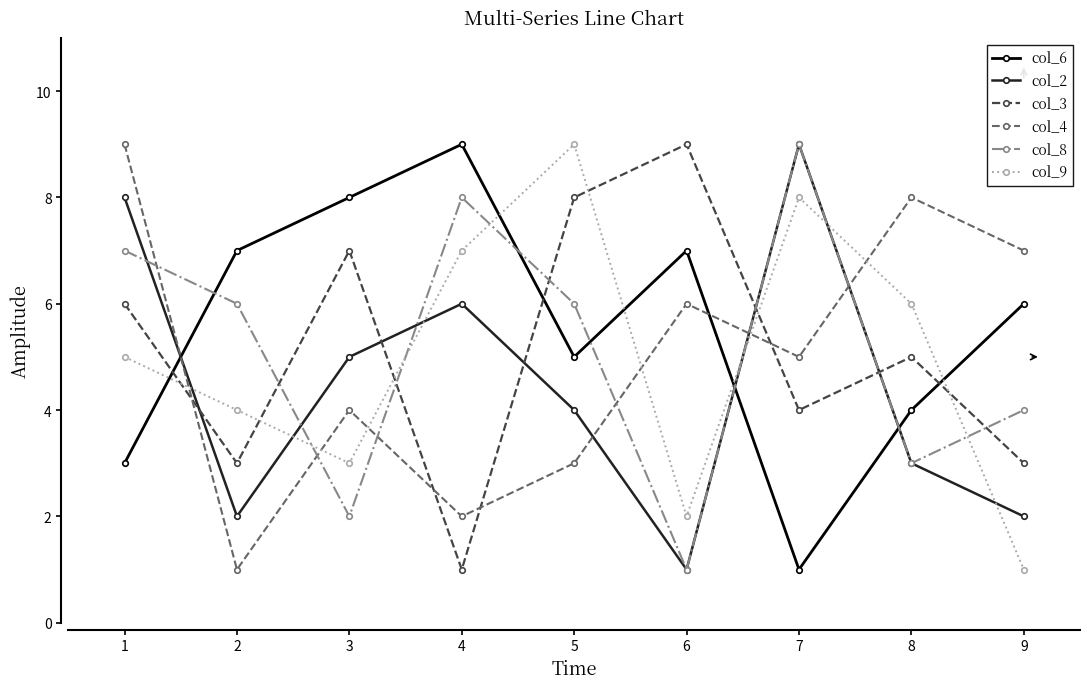

Reading right to left, list all the values displayed in this chart.

col_6: 9=6	8=4	7=1	6=7	5=5	4=9	3=8	2=7	1=3
col_2: 9=2	8=3	7=9	6=1	5=4	4=6	3=5	2=2	1=8
col_3: 9=3	8=5	7=4	6=9	5=8	4=1	3=7	2=3	1=6
col_4: 9=7	8=8	7=5	6=6	5=3	4=2	3=4	2=1	1=9
col_8: 9=4	8=3	7=9	6=1	5=6	4=8	3=2	2=6	1=7
col_9: 9=1	8=6	7=8	6=2	5=9	4=7	3=3	2=4	1=5